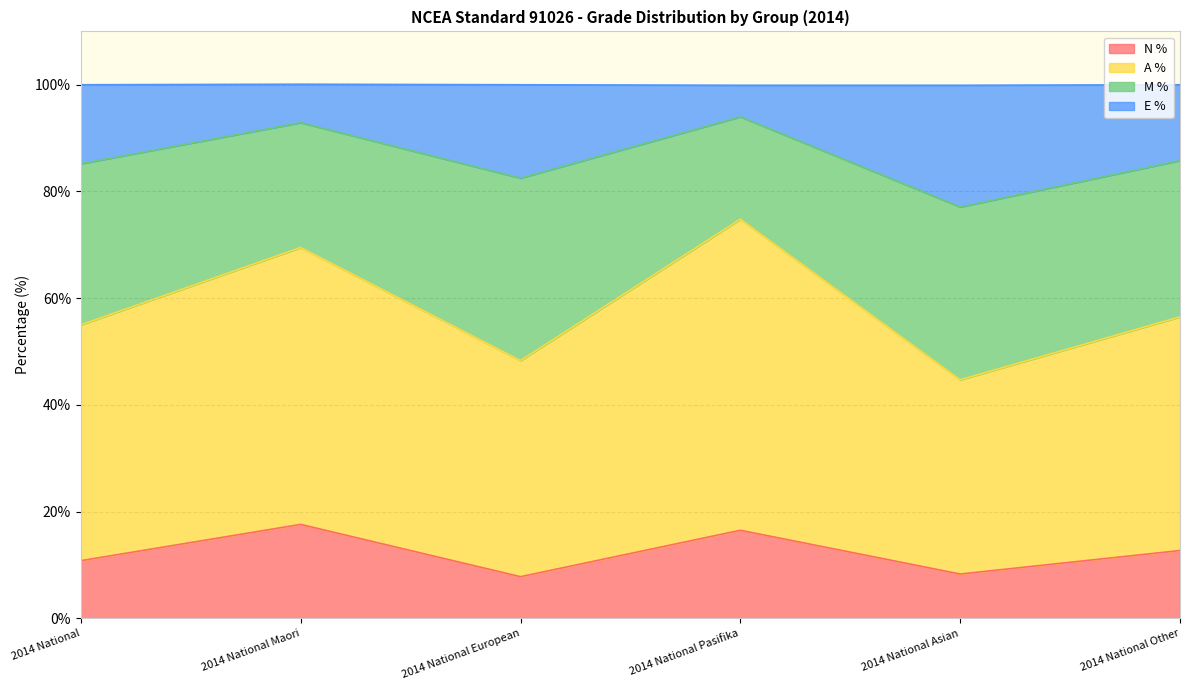

Which label corresponds to the largest value in the chart?

2014 National Pasifika